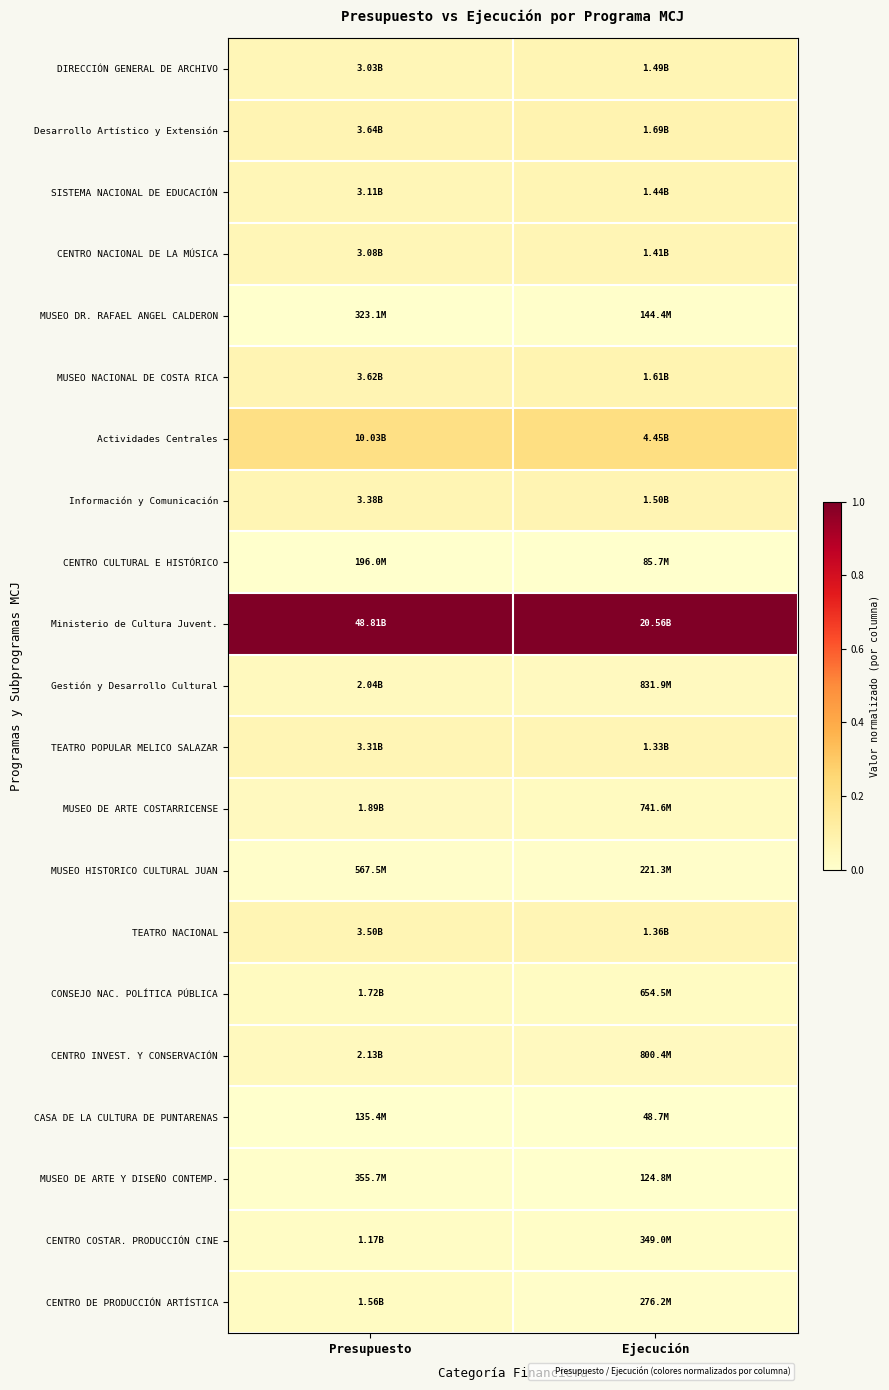

At Presupuesto, list the series in order from largest to smallest.

Ministerio de Cultura Juvent., Actividades Centrales, Desarrollo Artístico y Extensión, MUSEO NACIONAL DE COSTA RICA, TEATRO NACIONAL, Información y Comunicación, TEATRO POPULAR MELICO SALAZAR, SISTEMA NACIONAL DE EDUCACIÓN, CENTRO NACIONAL DE LA MÚSICA, DIRECCIÓN GENERAL DE ARCHIVO, CENTRO INVEST. Y CONSERVACIÓN, Gestión y Desarrollo Cultural, MUSEO DE ARTE COSTARRICENSE, CONSEJO NAC. POLÍTICA PÚBLICA, CENTRO DE PRODUCCIÓN ARTÍSTICA, CENTRO COSTAR. PRODUCCIÓN CINE, MUSEO HISTORICO CULTURAL JUAN, MUSEO DE ARTE Y DISEÑO CONTEMP., MUSEO DR. RAFAEL ANGEL CALDERON, CENTRO CULTURAL E HISTÓRICO, CASA DE LA CULTURA DE PUNTARENAS